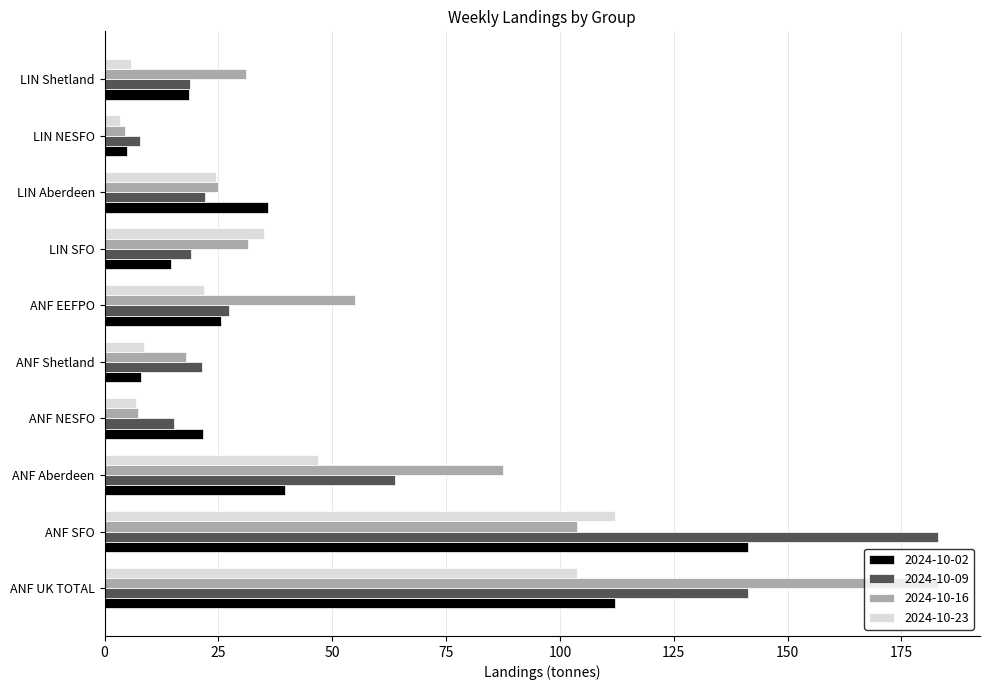

What is the sum of all 2024-10-02 values?

421.7